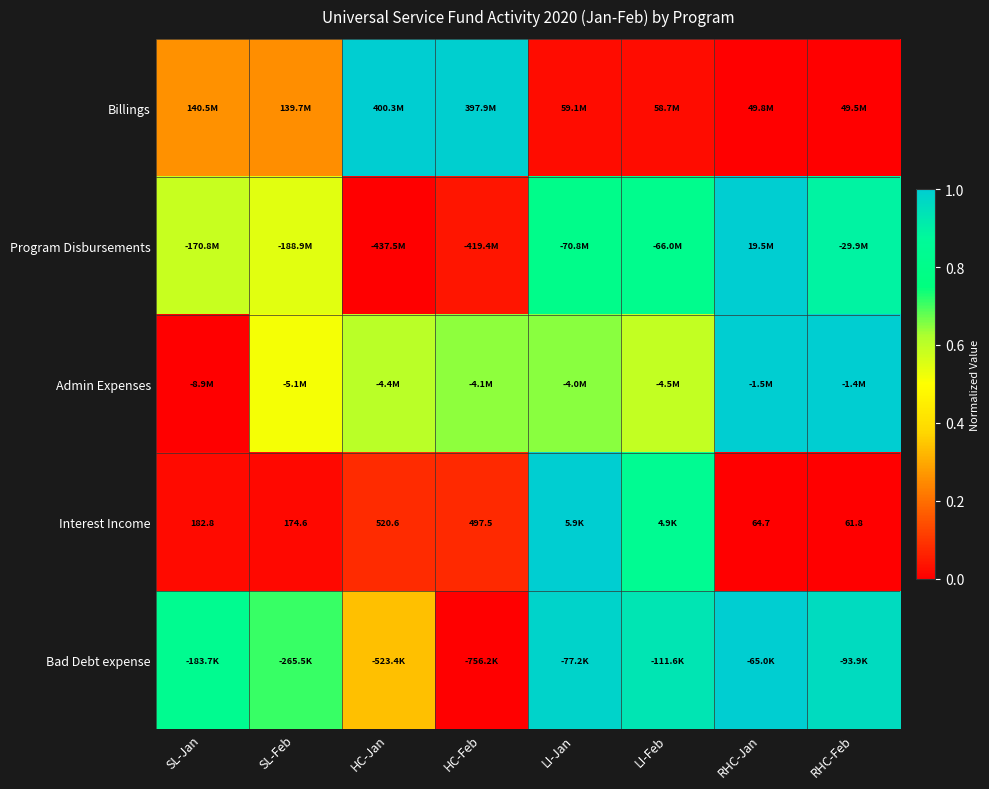

At RHC-Jan, list the series in order from smallest to largest.

Interest Income, Billings, Admin Expenses, Program Disbursements, Bad Debt expense